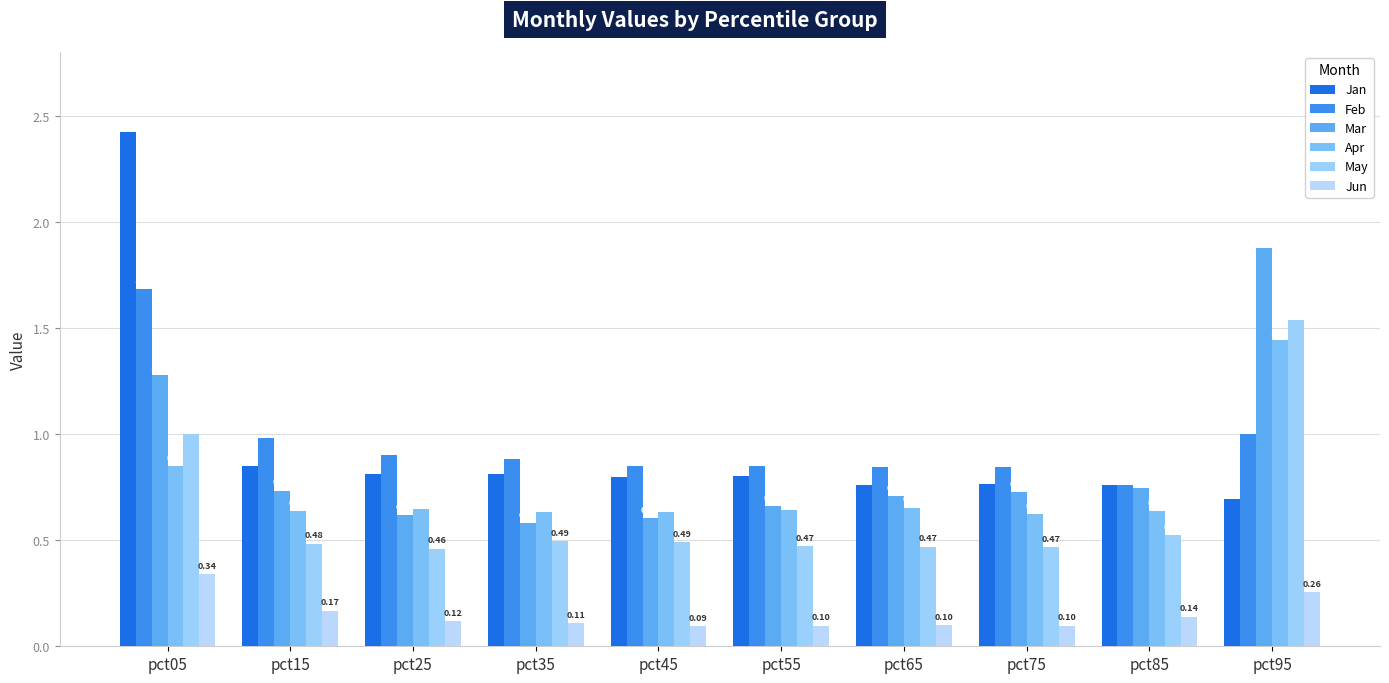

Rank the categories by May value from highest to lowest.

pct95, pct05, pct85, pct35, pct45, pct15, pct55, pct65, pct75, pct25